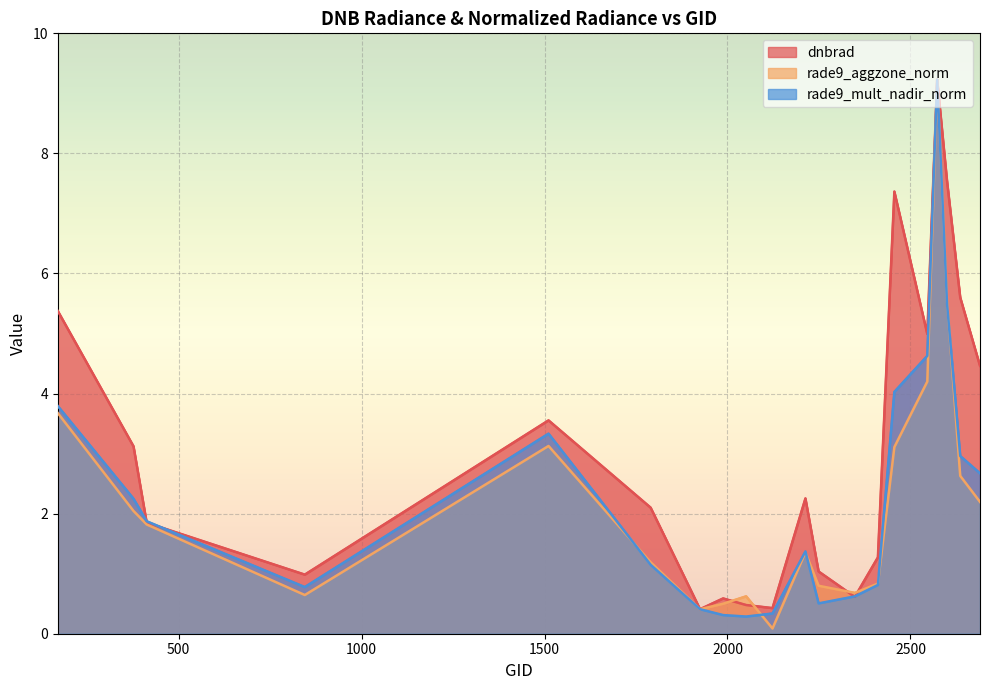

Reading left to right, extract all data points from this chart.

dnbrad: 5.4	3.1	1.8	1.0	3.6	2.1	0.4	0.6	0.5	0.4	2.3	1.0	0.6	1.3	7.4	5.0	9.2	7.5	5.6	4.5
rade9_aggzone_norm: 3.7	2.0	1.8	0.6	3.1	1.2	0.4	0.5	0.6	0.1	1.4	0.8	0.7	0.8	3.1	4.2	9.2	5.5	2.6	2.2
rade9_mult_nadir_norm: 3.8	2.2	1.9	0.8	3.3	1.1	0.4	0.3	0.3	0.3	1.4	0.5	0.6	0.8	4.0	4.6	9.2	5.5	3.0	2.7